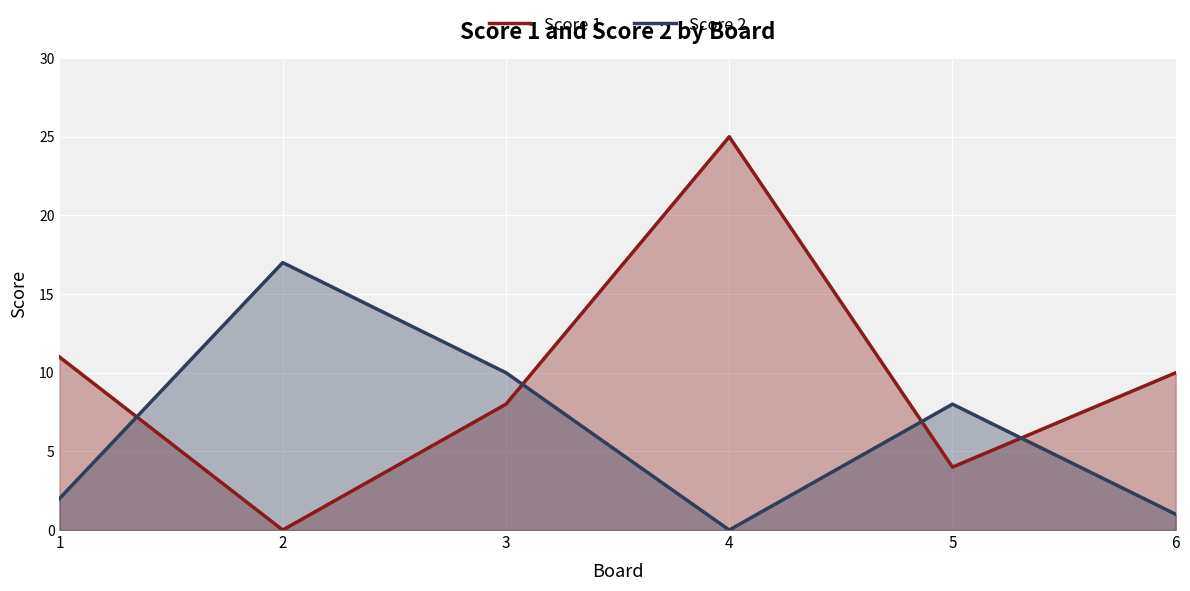

Is the value of Score 1 at 1 greater than the value of Score 2 at 4?

Yes